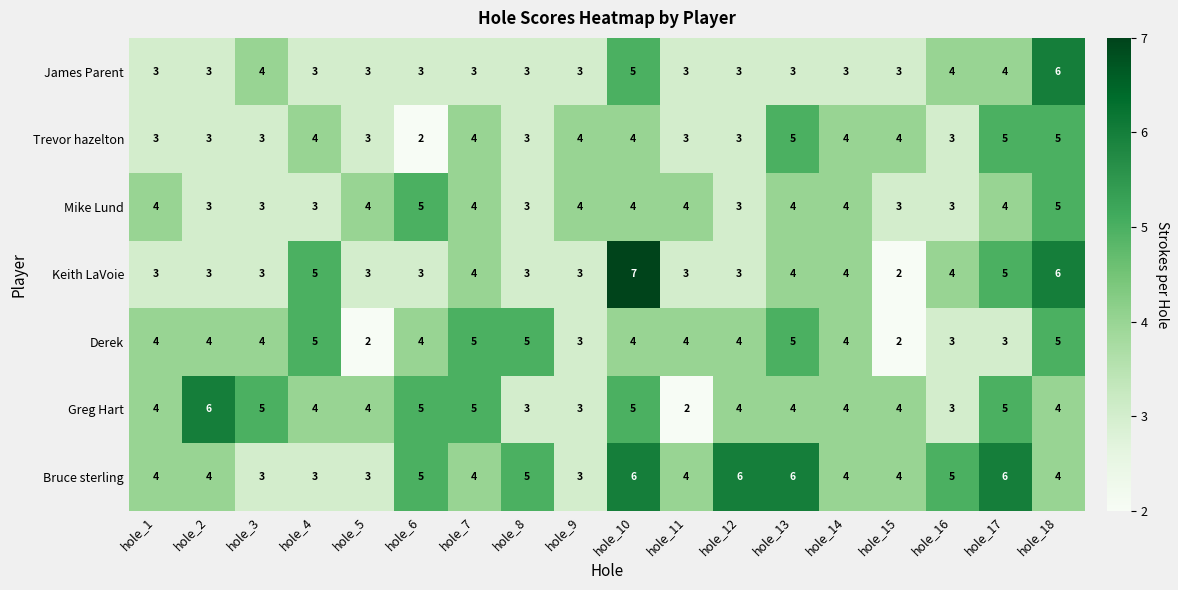

True or false: Bruce sterling has a value of 3 at hole_4.

True